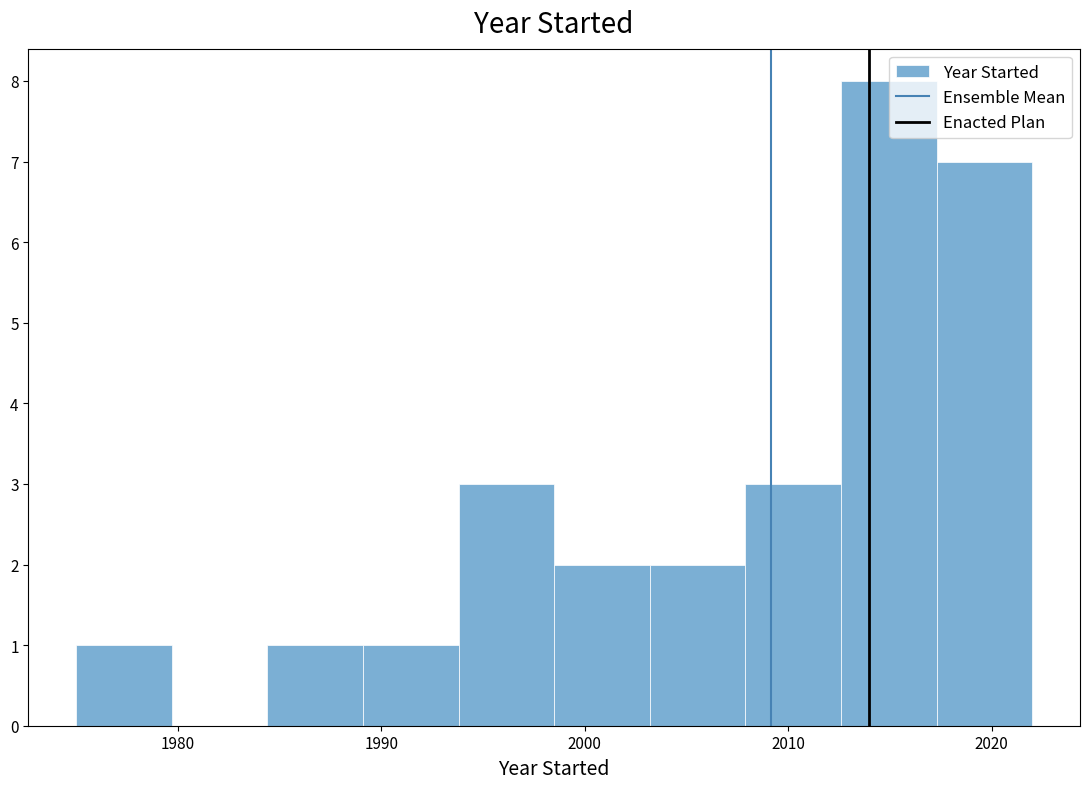

Which range on the x-axis has the tallest bar?

2012.6 to 2017.3